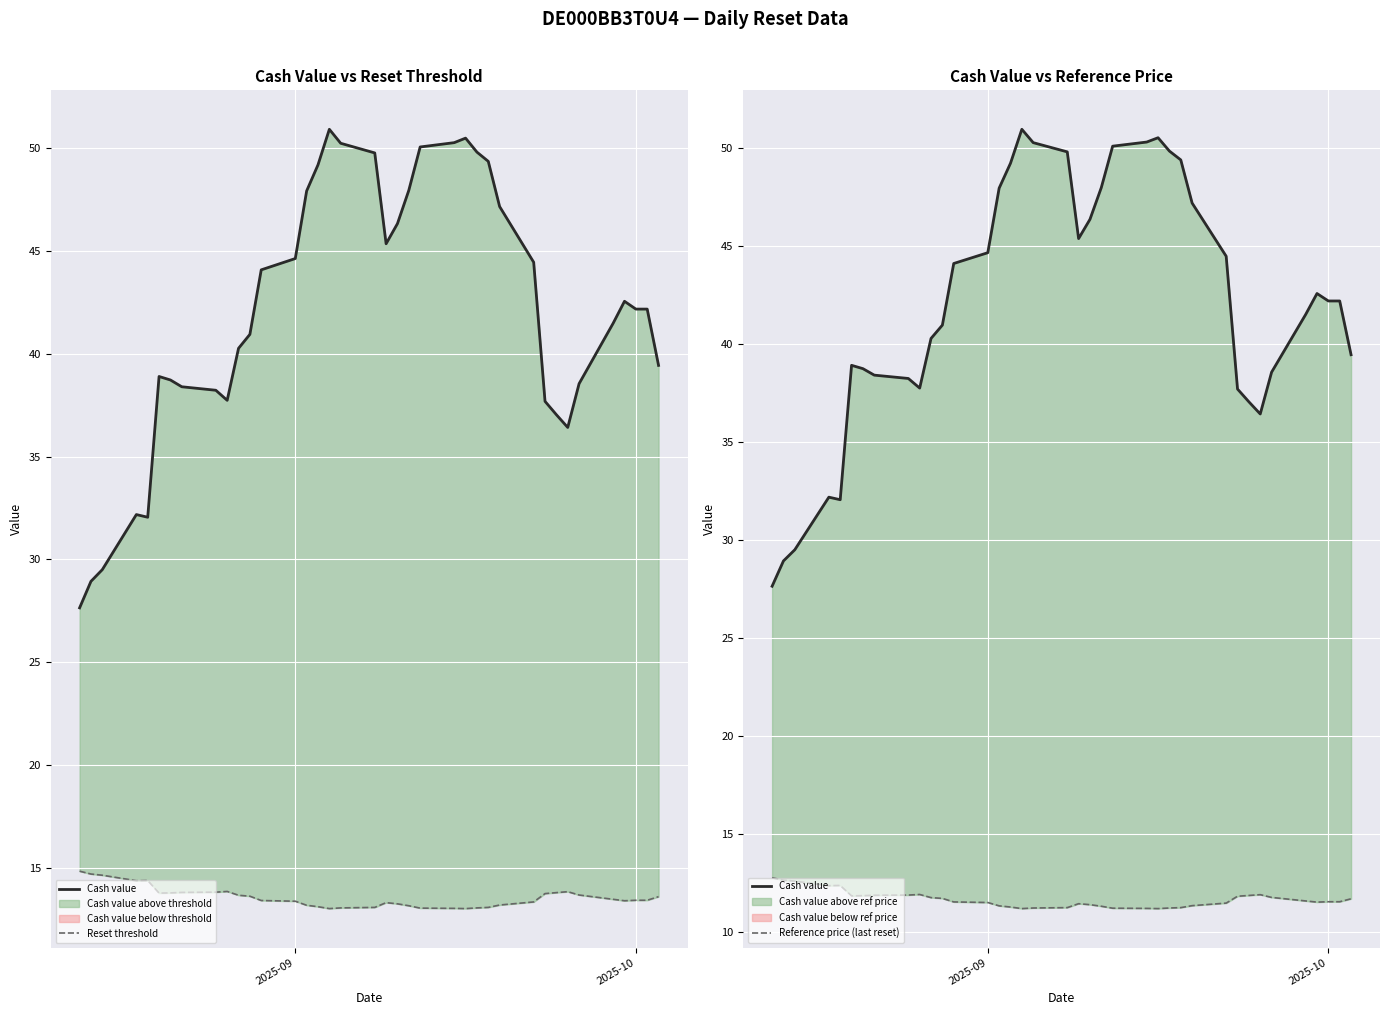

How many lines are shown in the chart?

3